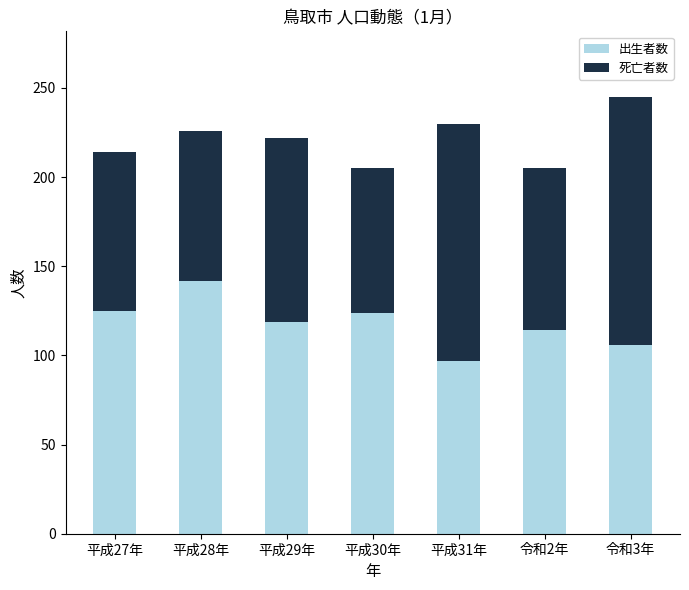

What is the difference between the 出生者数 values at 令和3年 and 平成29年?

13